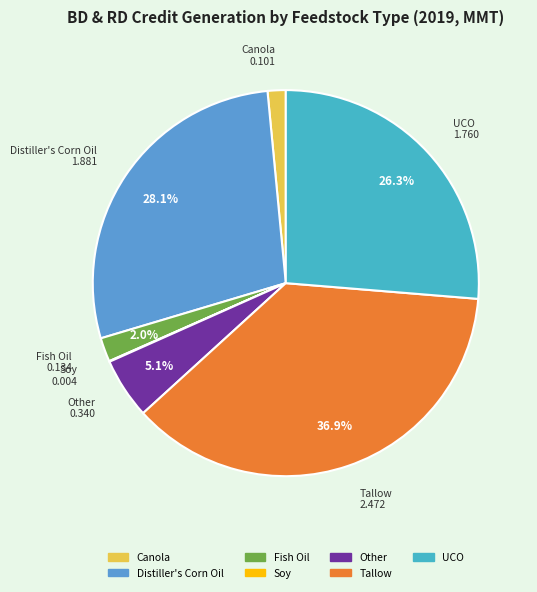

Which category has the biggest portion of the pie?

Tallow